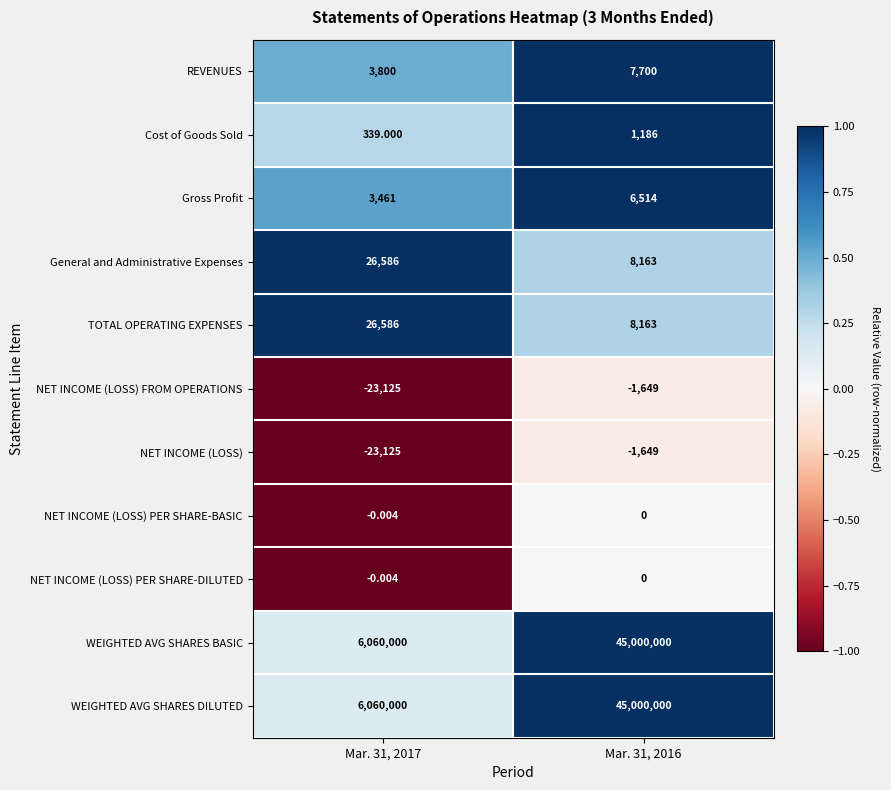

Which label corresponds to the smallest value in the chart?

Mar. 31, 2017